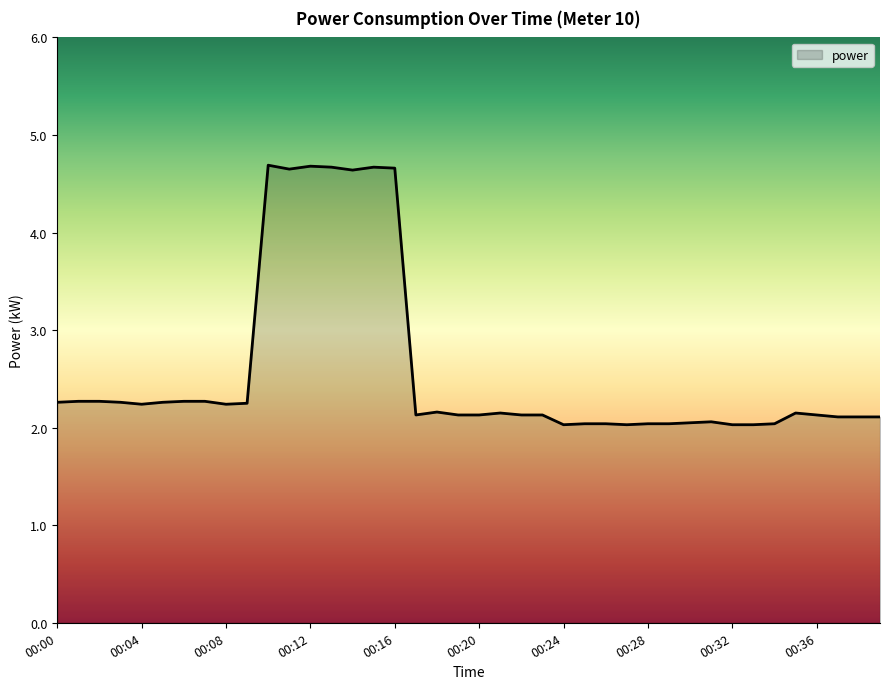

What is the maximum value shown in the chart?

4.7